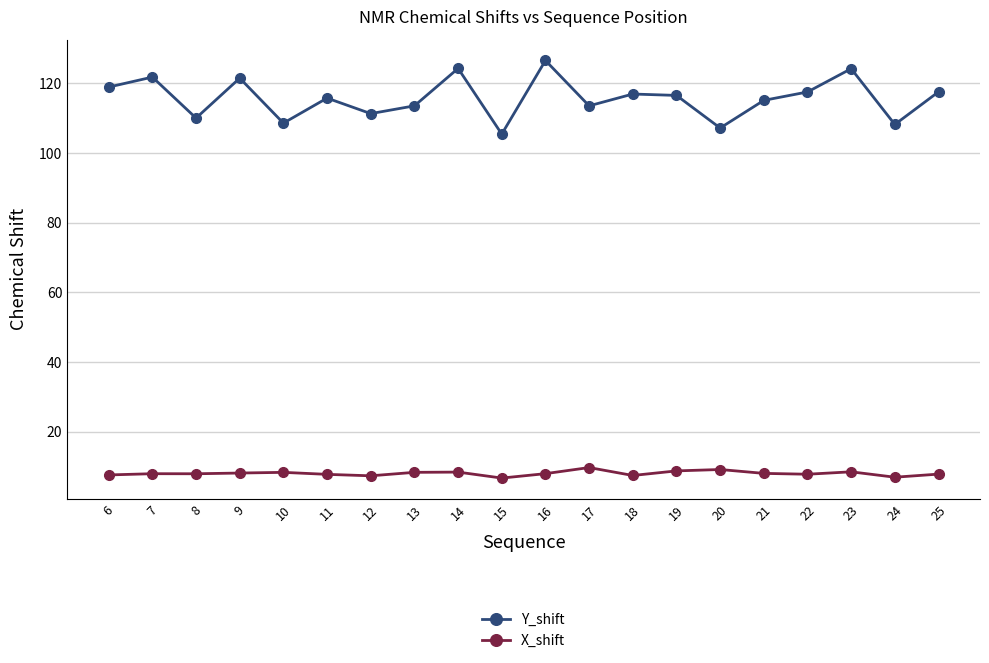

What is the average value of the Y_shift series?

115.8